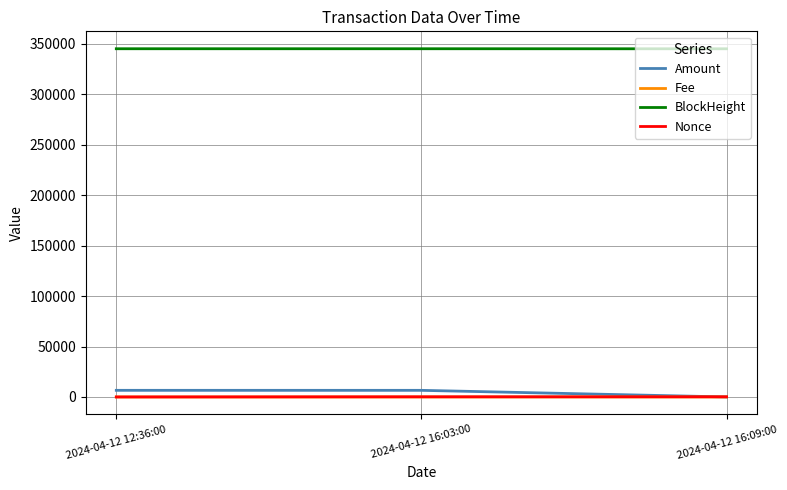

What is the difference between the second highest and minimum values in the Fee series?

0.3